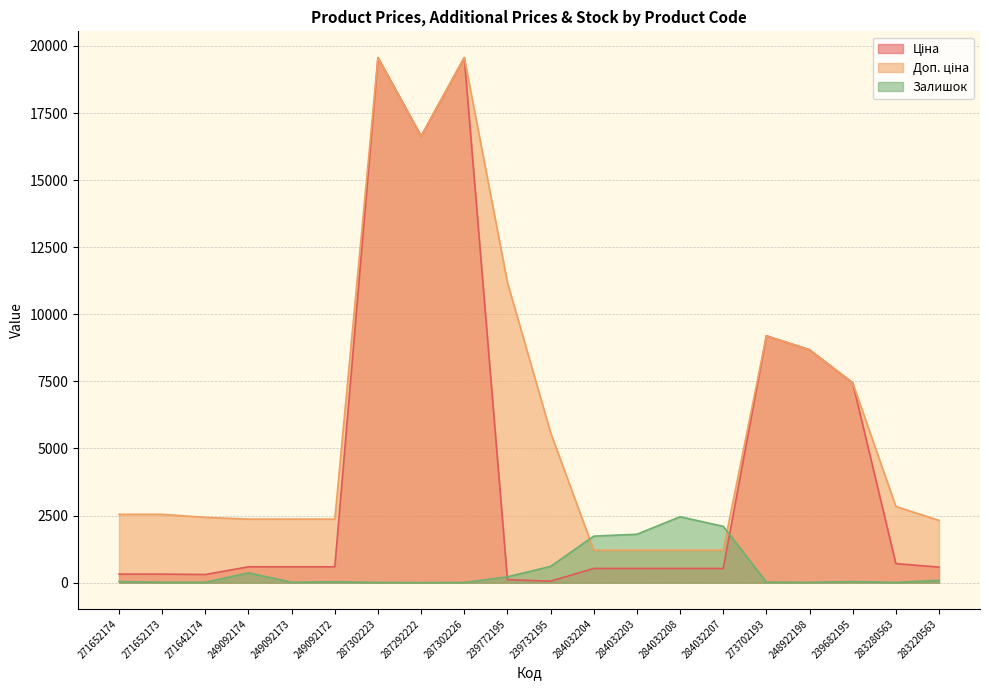

List the series in order of their peak value, lowest first.

Залишок, Ціна, Доп. ціна